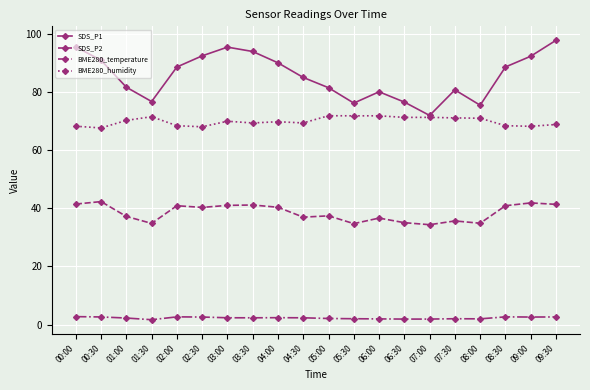

Is it true that SDS_P2 equals 37.0 at 04:30?

True